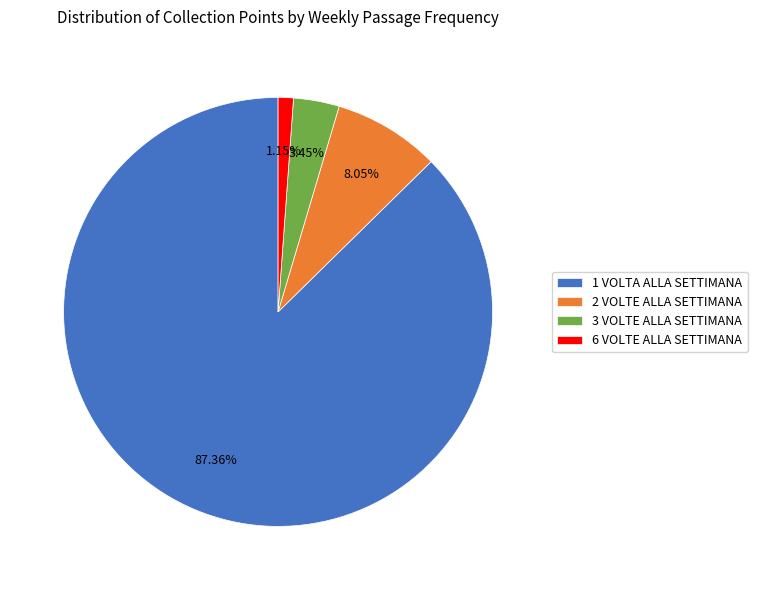

What percentage is NOT represented by 6 VOLTE ALLA SETTIMANA?

98.9%